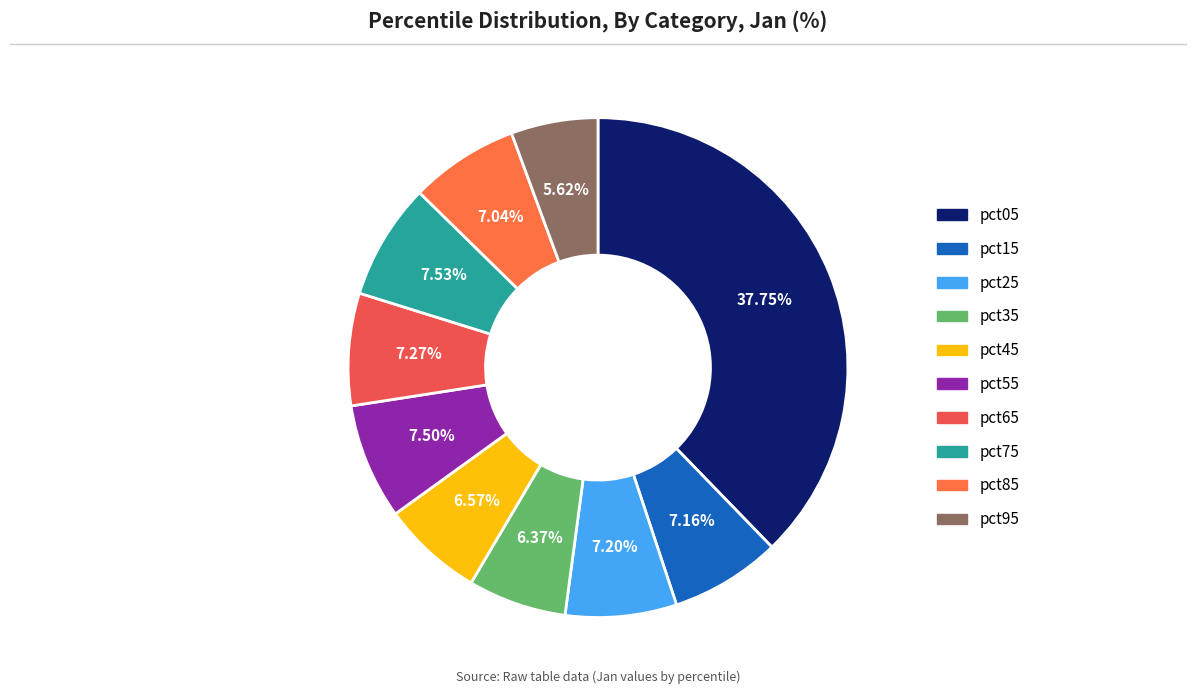

How many segments does this pie chart have?

10